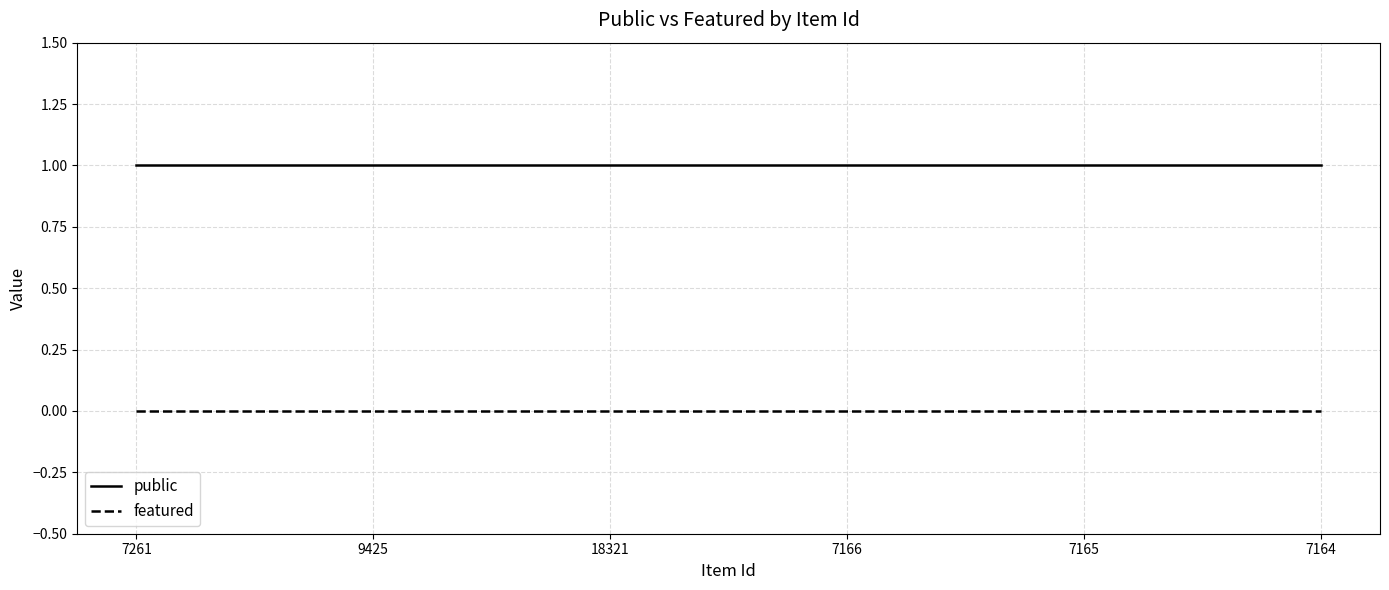

What is the sum of the public values at 7166 and 7164?

2